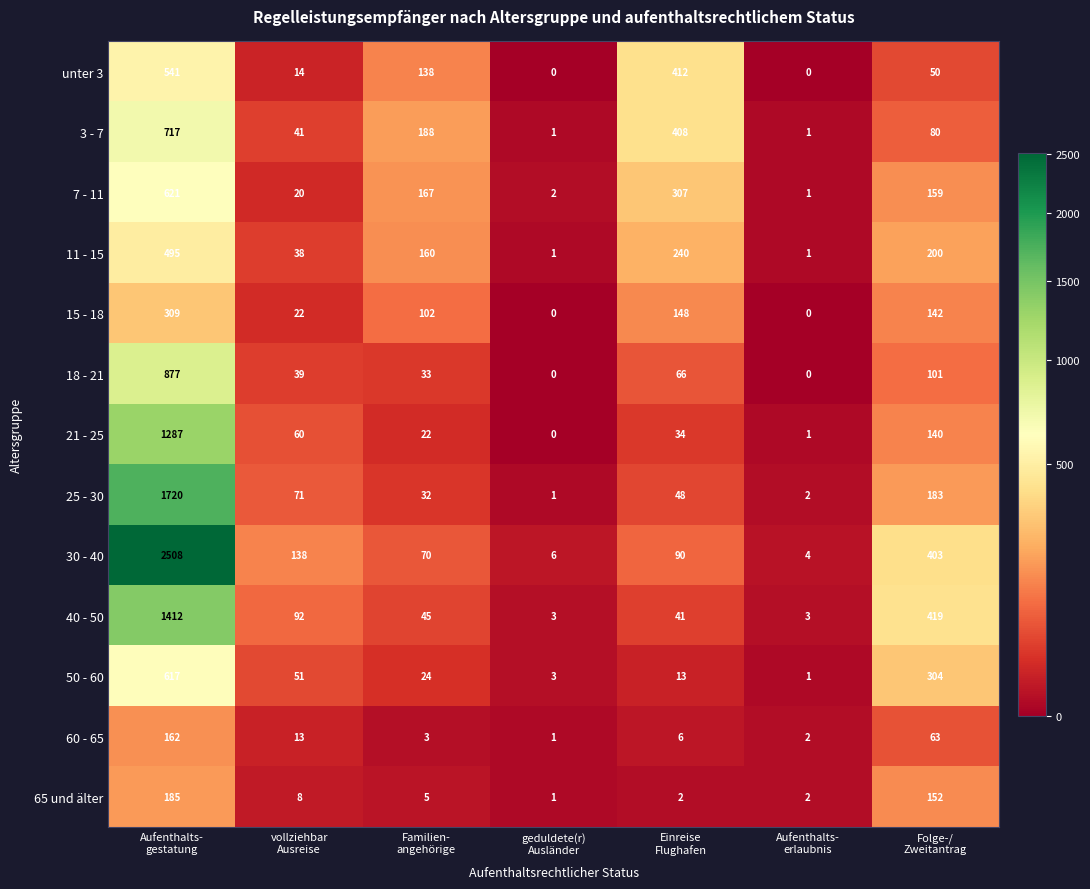

What is the highest value of the 50 - 60 series?

617